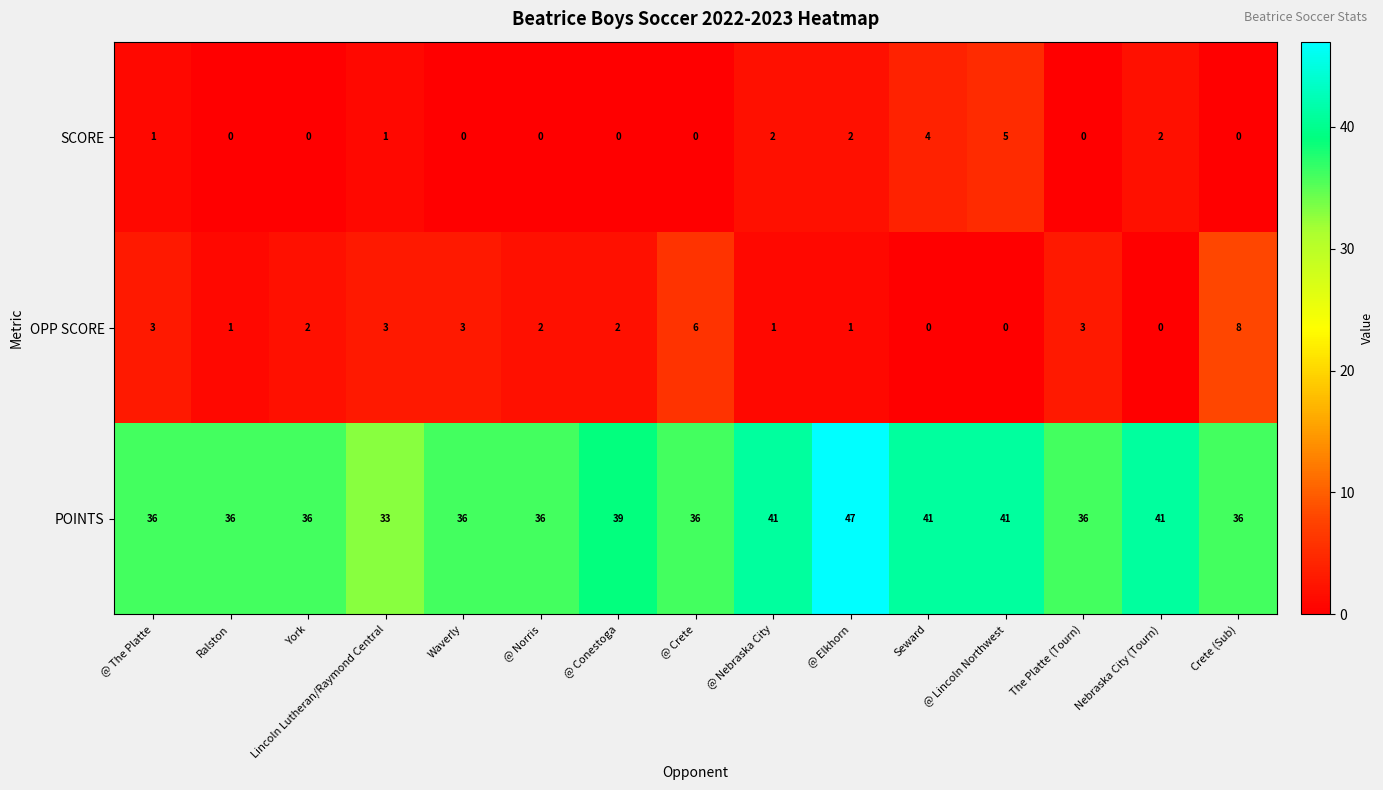

At which category is the sum across all series the highest?

@ Elkhorn